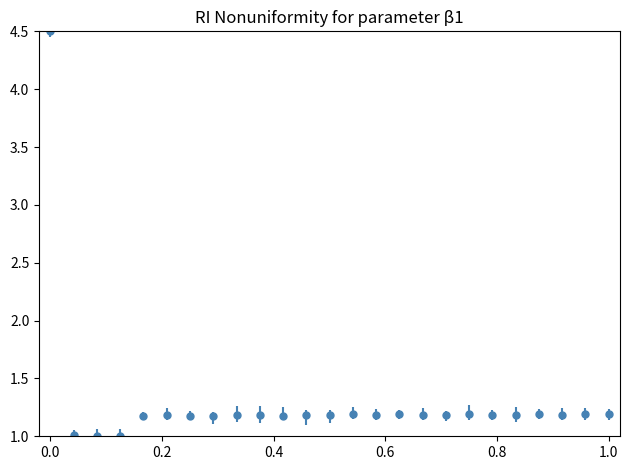

What is the value of the 19th point from the left?

1.2